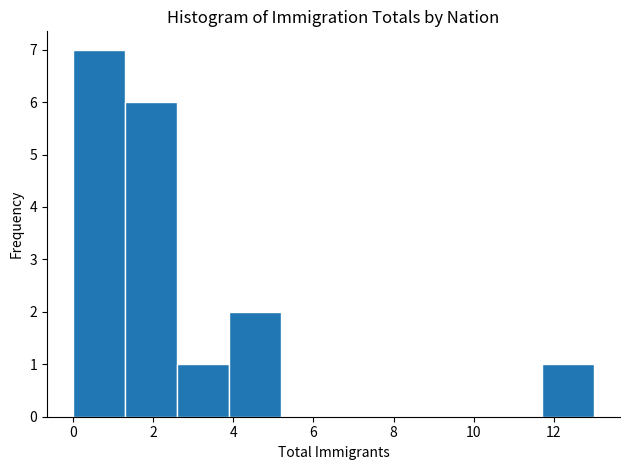

Reading left to right, list every bar in this chart as the range it spans on the x-axis followed by its height. Neither the bar edges nor the heights are printed on the chart, so give them approximately, as read against the axes.

0.0 to 1.3: 7
1.3 to 2.6: 6
2.6 to 3.9: 1
3.9 to 5.2: 2
5.2 to 6.5: 0
6.5 to 7.8: 0
7.8 to 9.1: 0
9.1 to 10.4: 0
10.4 to 11.7: 0
11.7 to 13.0: 1